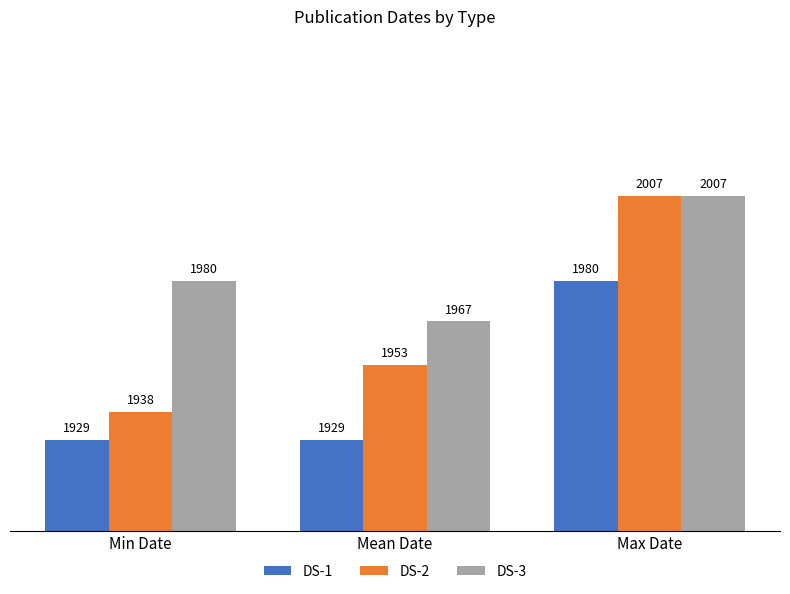

At which label is DS-2 closest to 1972?

Mean Date